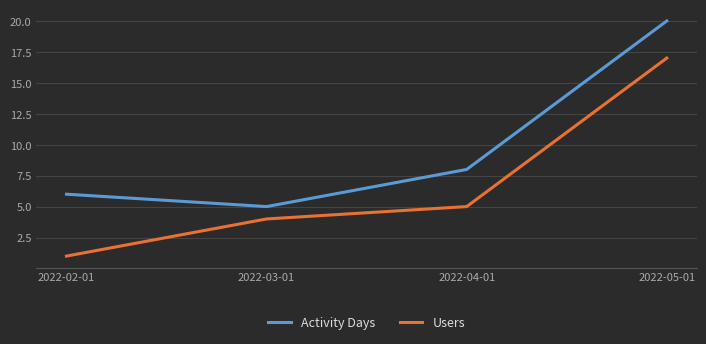

What position from the left is 2022-05-01?

4